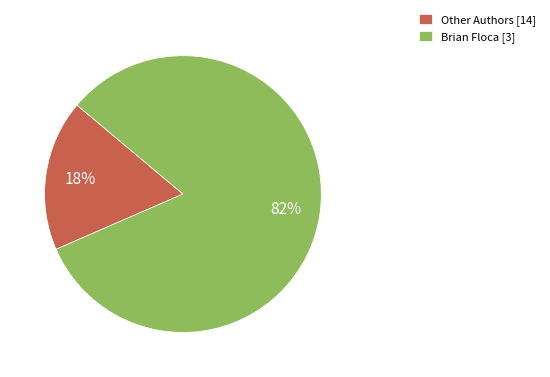

Count the number of slices in the pie.

2